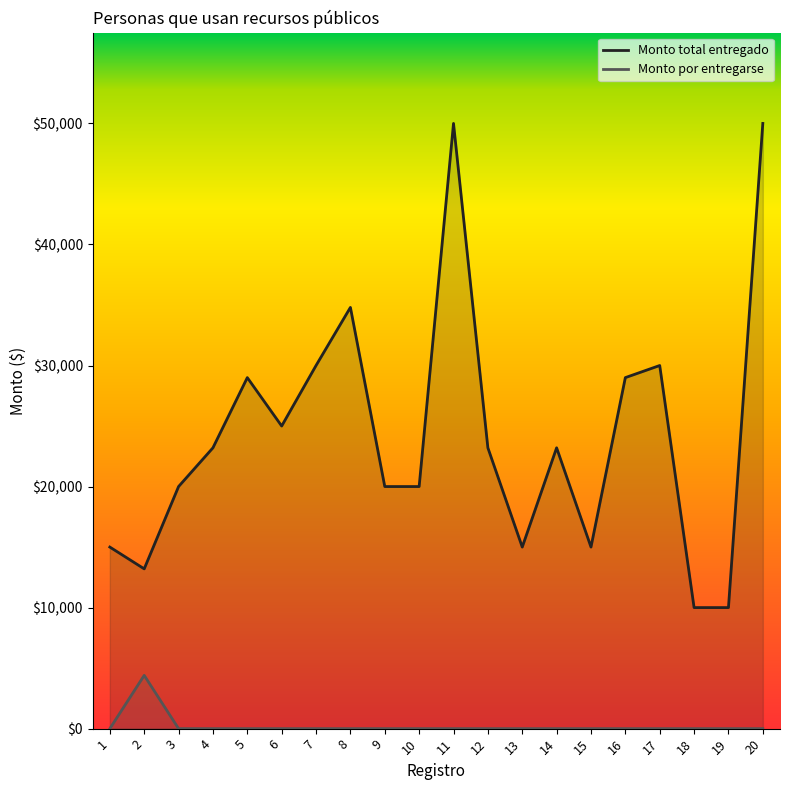

What is the highest value of the Monto total entregado series?

50000